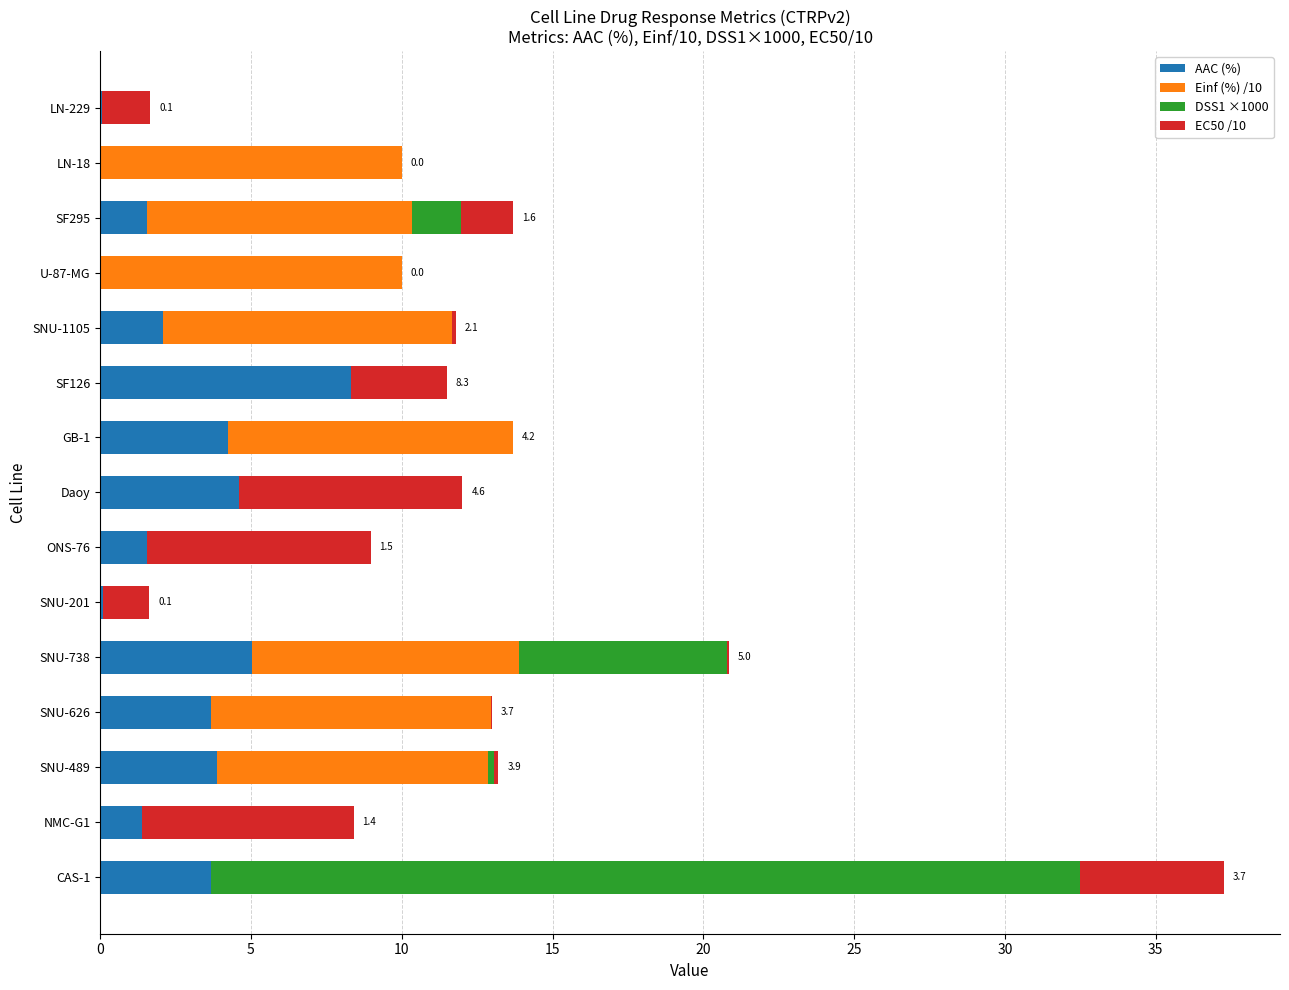

The value of AAC (%) at GB-1 is 6.2. True or false?

False